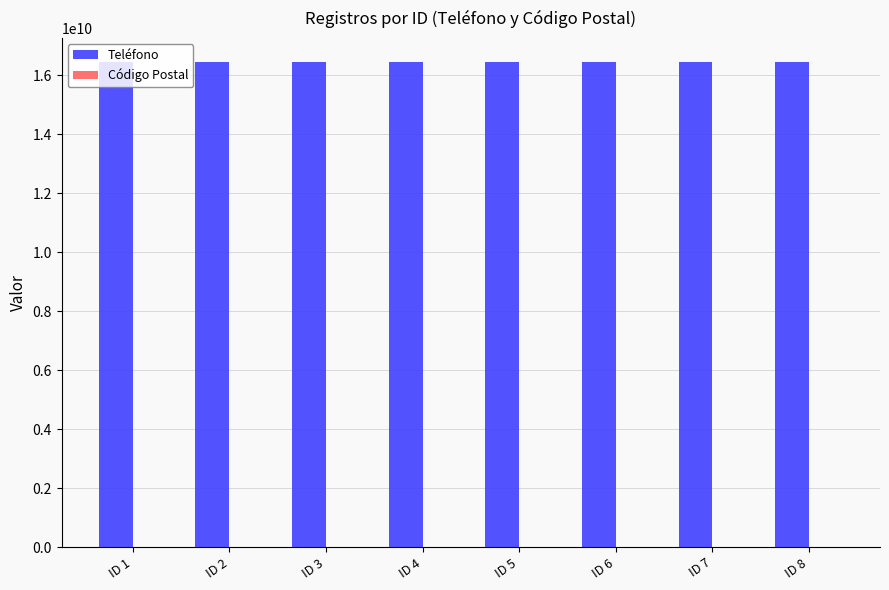

What is the total value across all series at ID 8?

16444108650